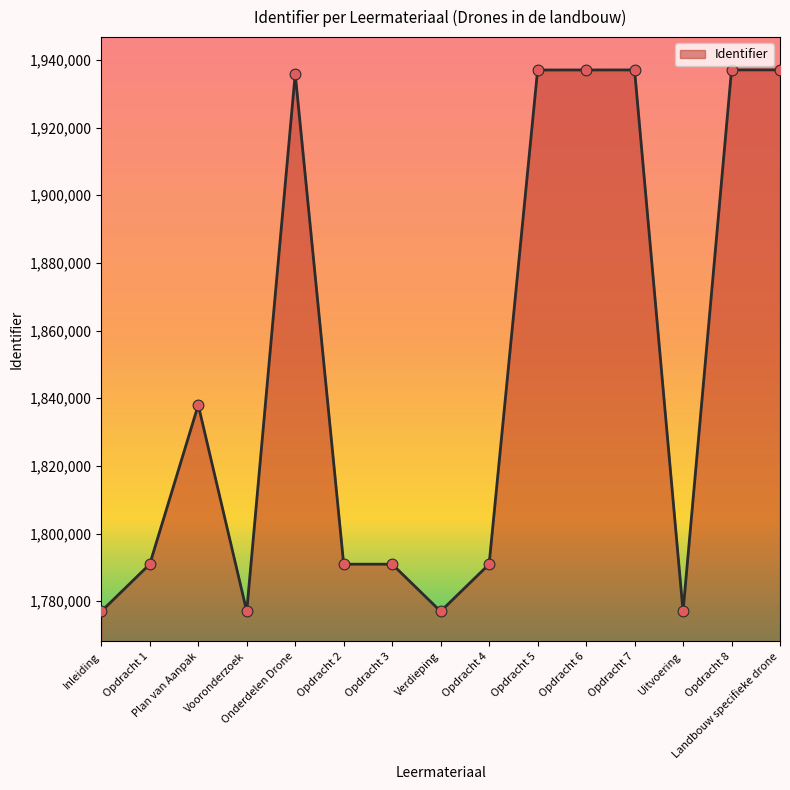

What is the ratio of the value at Landbouw specifieke drone to the value at Opdracht 3?

1.1